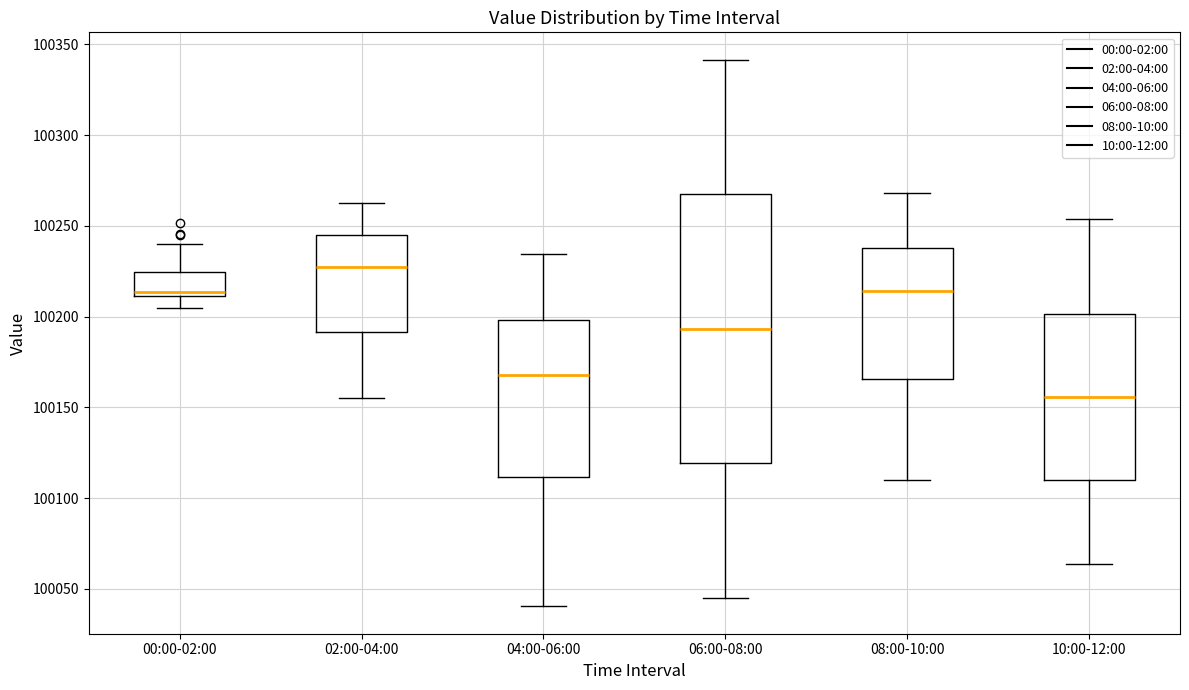

Reading left to right, transcribe this box plot: for each box, give where its median line is, the range the box spans, and where its two whiskers end, as read against the y-axis. The values are not printed on the chart, so give them approximately, as read against the axis.

00:00-02:00: median 100215, box 100210 to 100225, whiskers 100205 to 100240
02:00-04:00: median 100230, box 100190 to 100245, whiskers 100155 to 100265
04:00-06:00: median 100170, box 100110 to 100200, whiskers 100040 to 100235
06:00-08:00: median 100195, box 100120 to 100270, whiskers 100045 to 100340
08:00-10:00: median 100215, box 100165 to 100240, whiskers 100110 to 100270
10:00-12:00: median 100155, box 100110 to 100200, whiskers 100065 to 100255